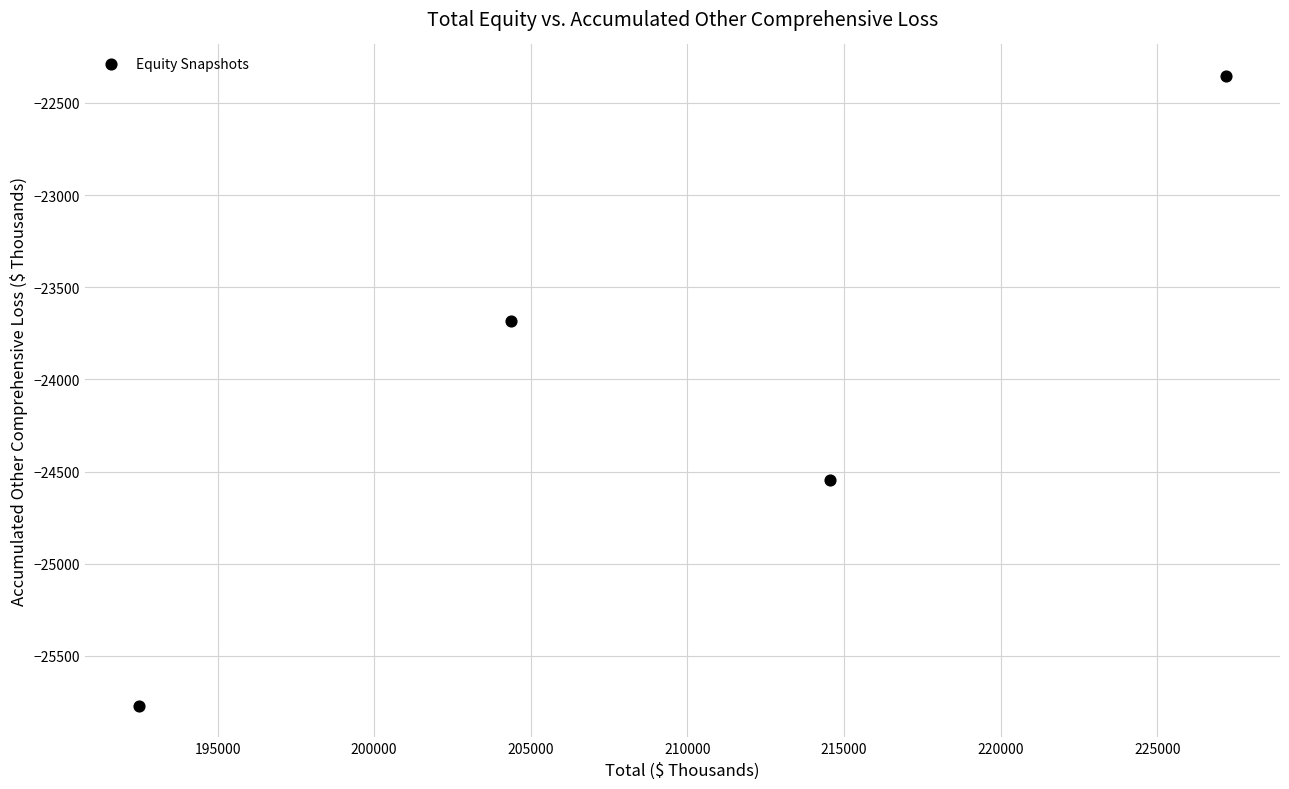

What is the average Y value?

-24089